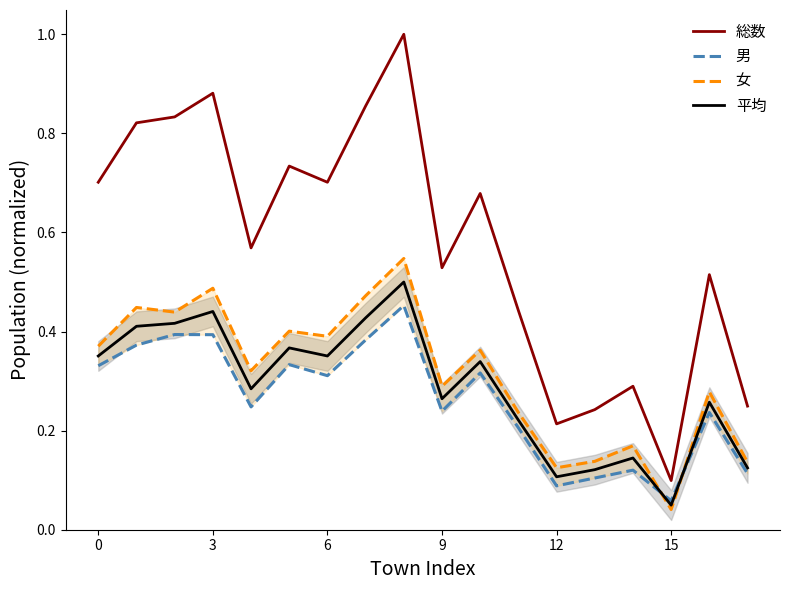

The 平均 series shows 0.5 at 9. True or false?

False